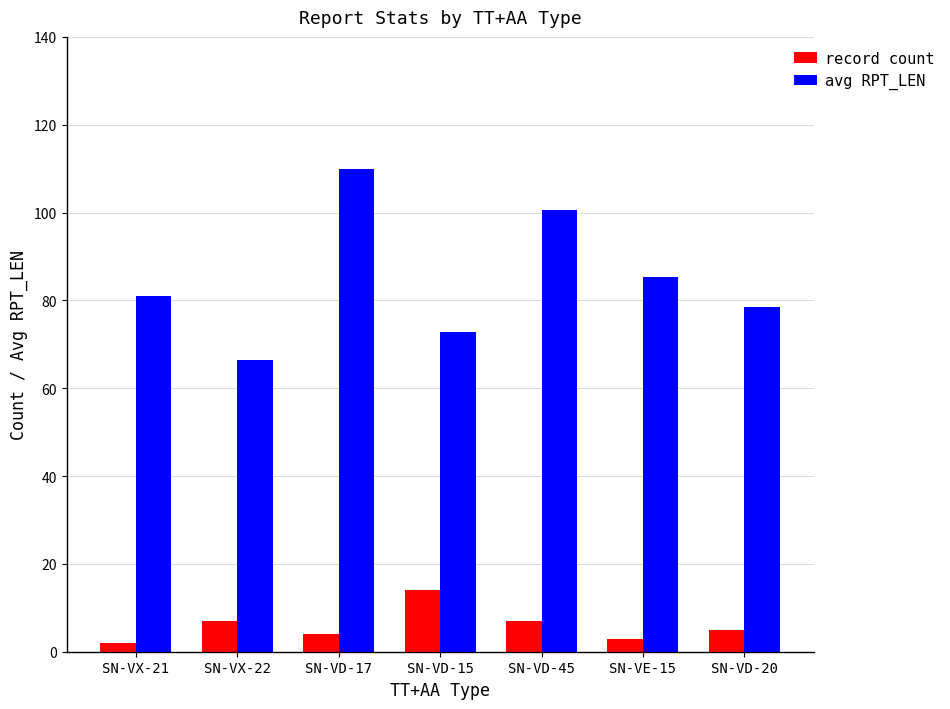

At which category is the sum across all series the highest?

SN-VD-17